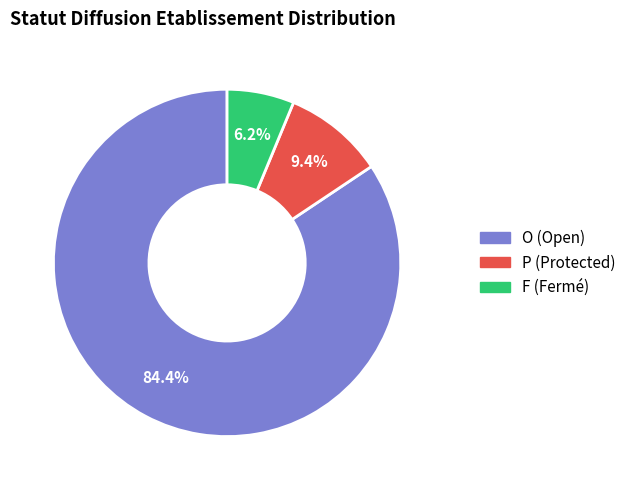

To the nearest percent, what is the difference between the largest and smallest slice percentages?

78%